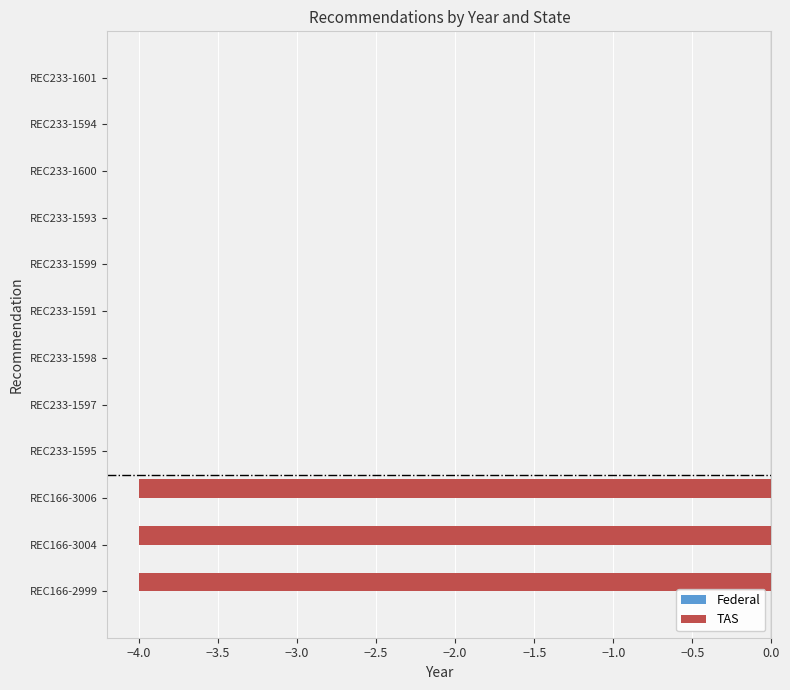

What is the change in value from REC233-1601 to REC166-3004?

-4